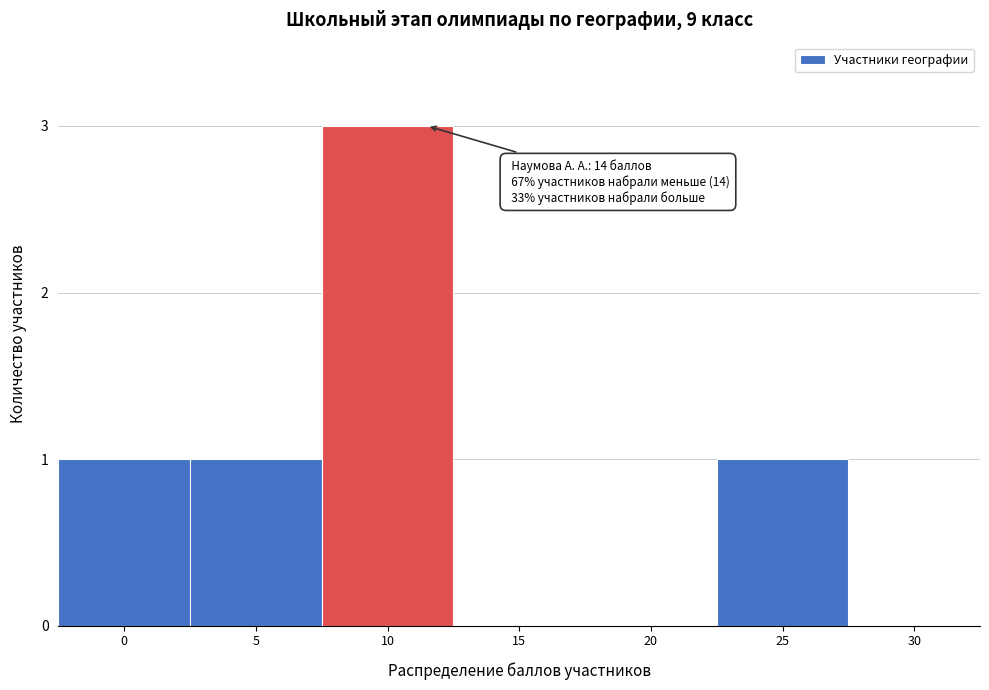

Reading left to right, what are all the values shown in this chart?

0=1	5=1	10=3	15=0	20=0	25=1	30=0